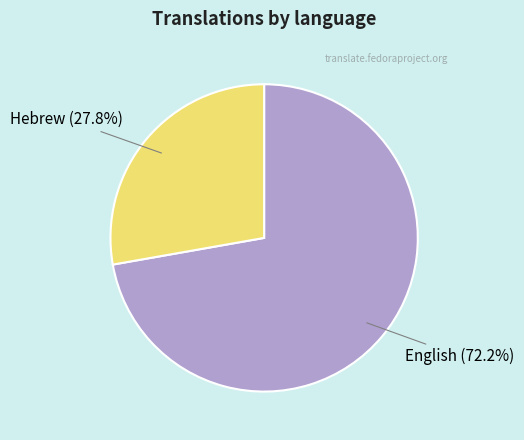

What is the total percentage of Hebrew and English?

100.0%